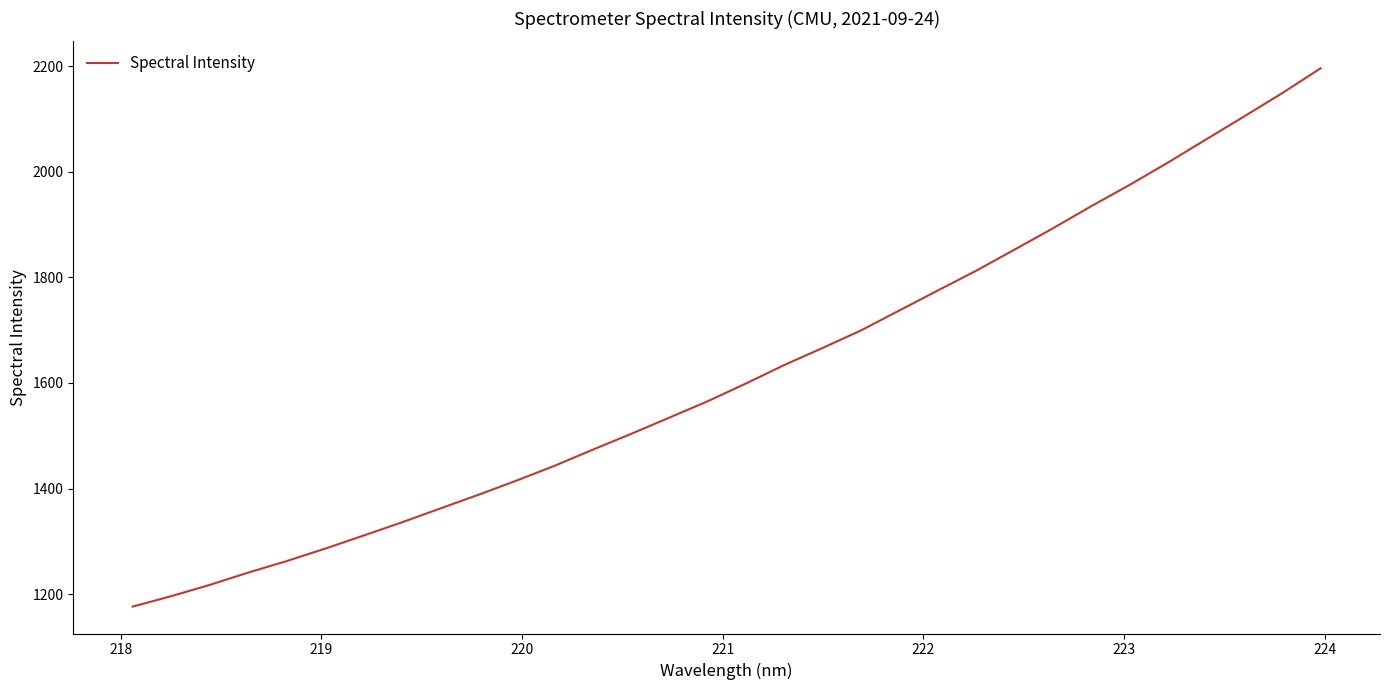

True or false: the data has more than 2 interior local peaks.

False